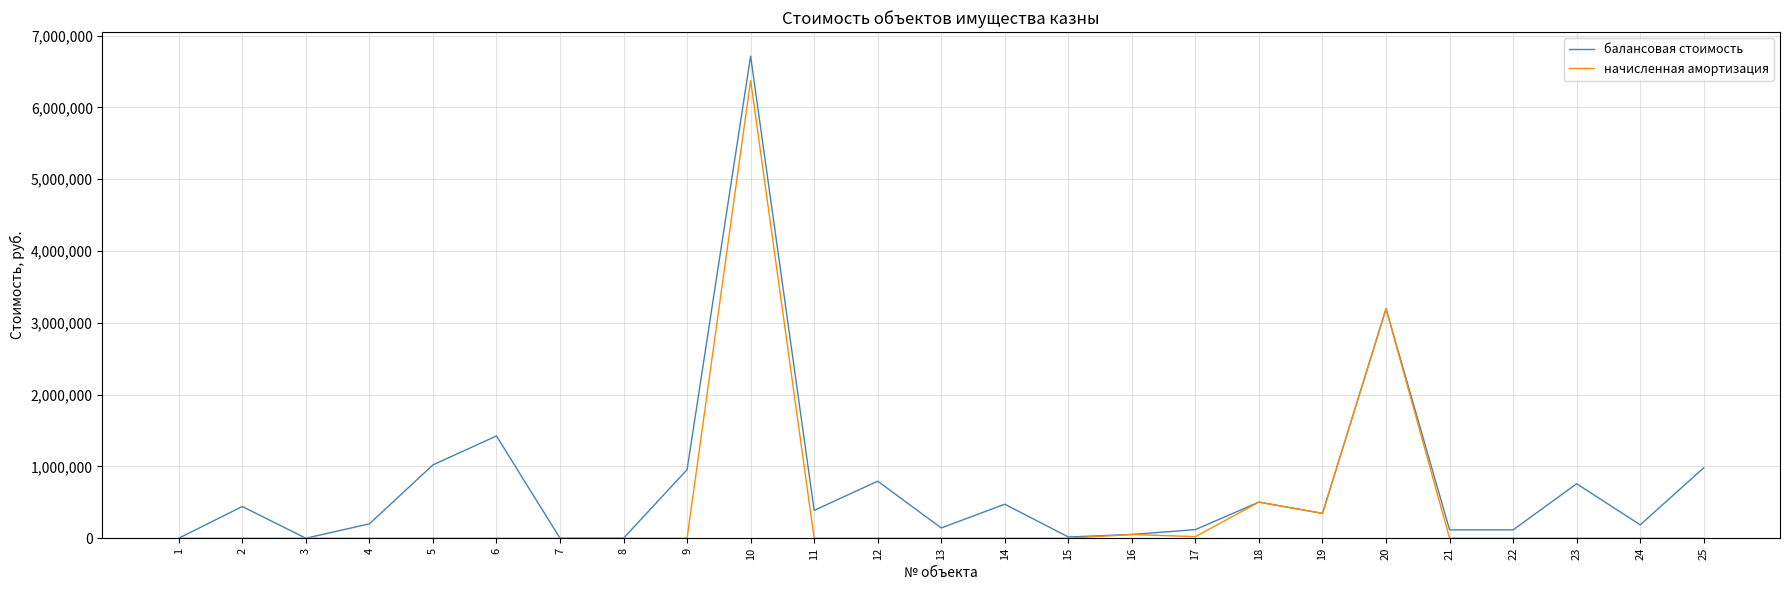

Which series has the widest spread of values?

балансовая стоимость